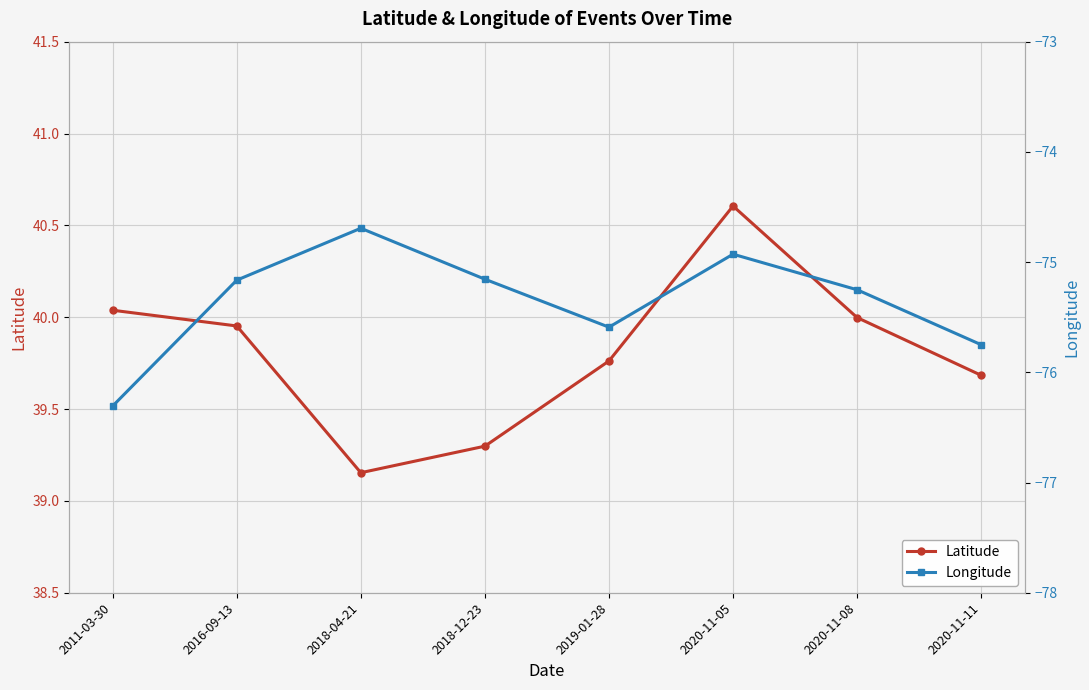

What is the total value across all series at 2016-09-13?

-35.2